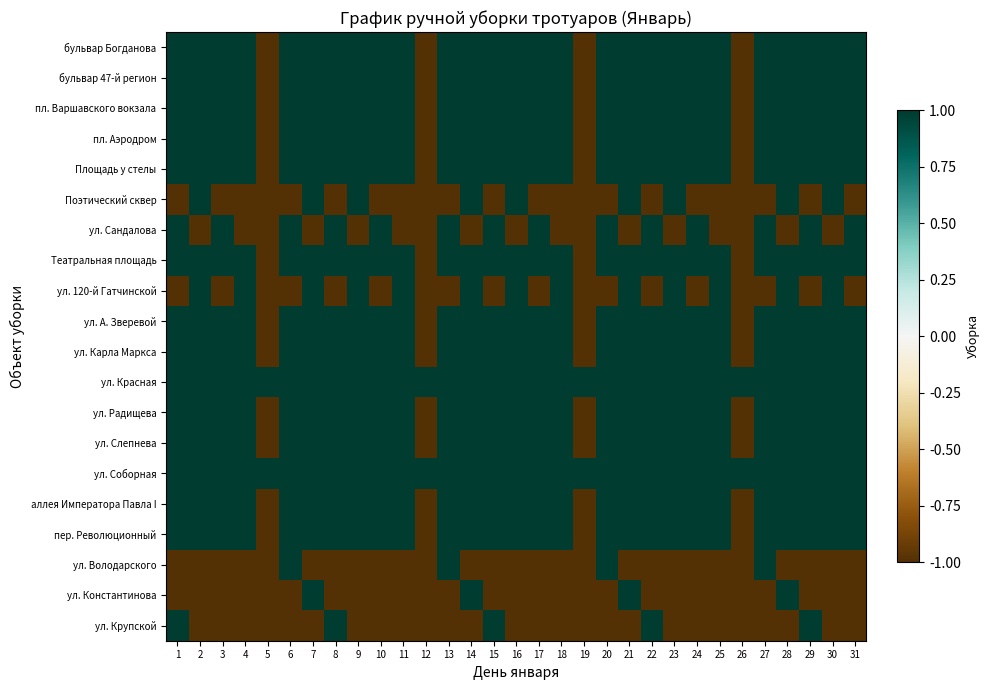

Rank the series at 27 from lowest to highest value.

Поэтический сквер, ул. 120-й Гатчинской, ул. Константинова, ул. Крупской, бульвар Богданова, бульвар 47-й регион, пл. Варшавского вокзала, пл. Аэродром, Площадь у стелы, ул. Сандалова, Театральная площадь, ул. А. Зверевой, ул. Карла Маркса, ул. Красная, ул. Радищева, ул. Слепнева, ул. Соборная, аллея Императора Павла I, пер. Революционный, ул. Володарского